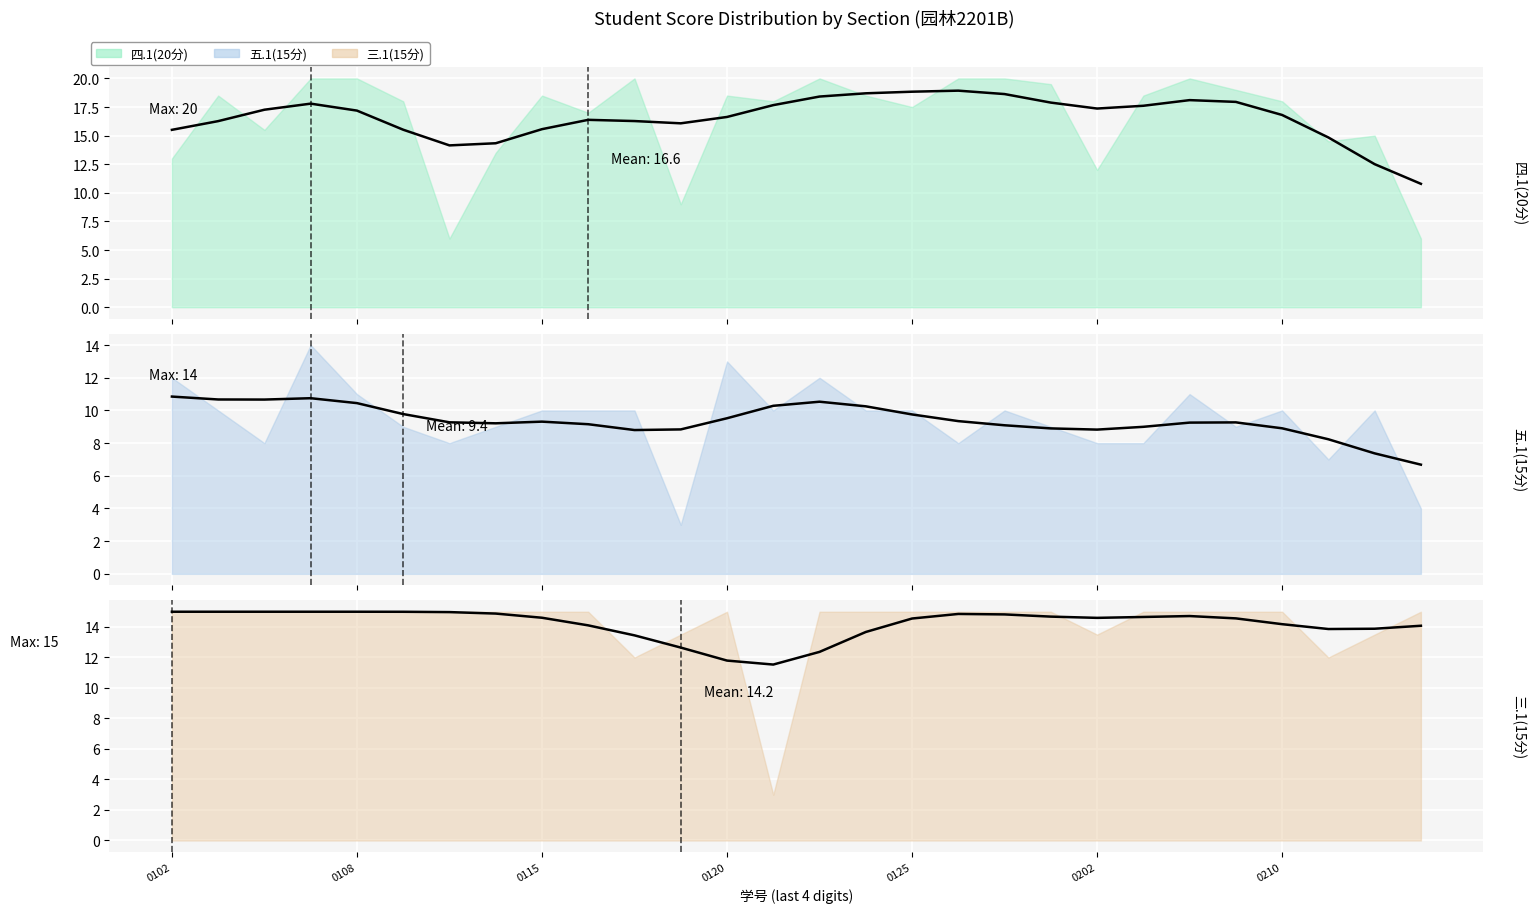

At which label is 五.1(15分) (smoothed) closest to 8?

25